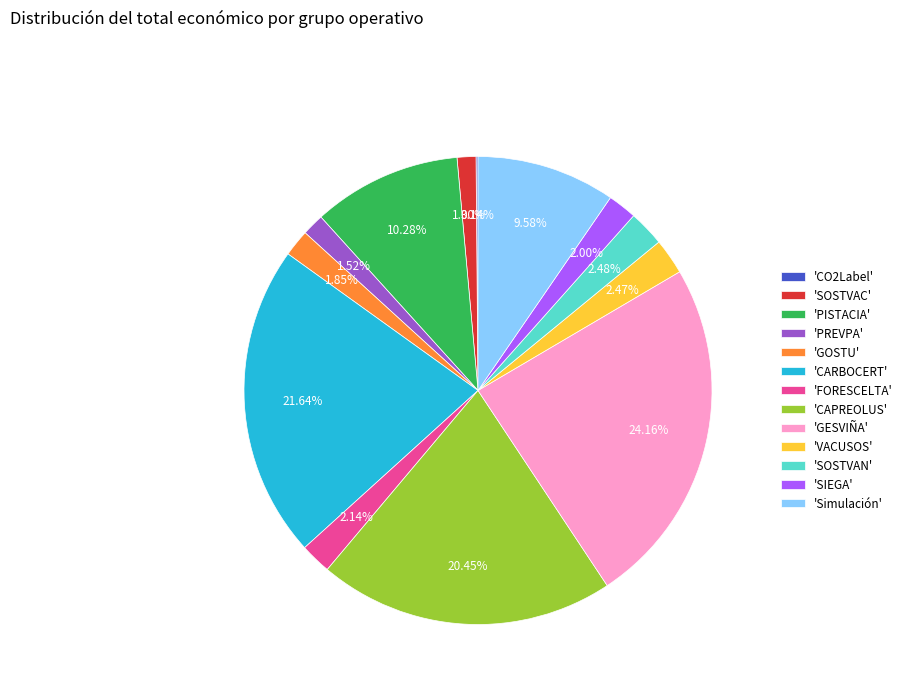

To the nearest percent, what is the average slice percentage?

8%